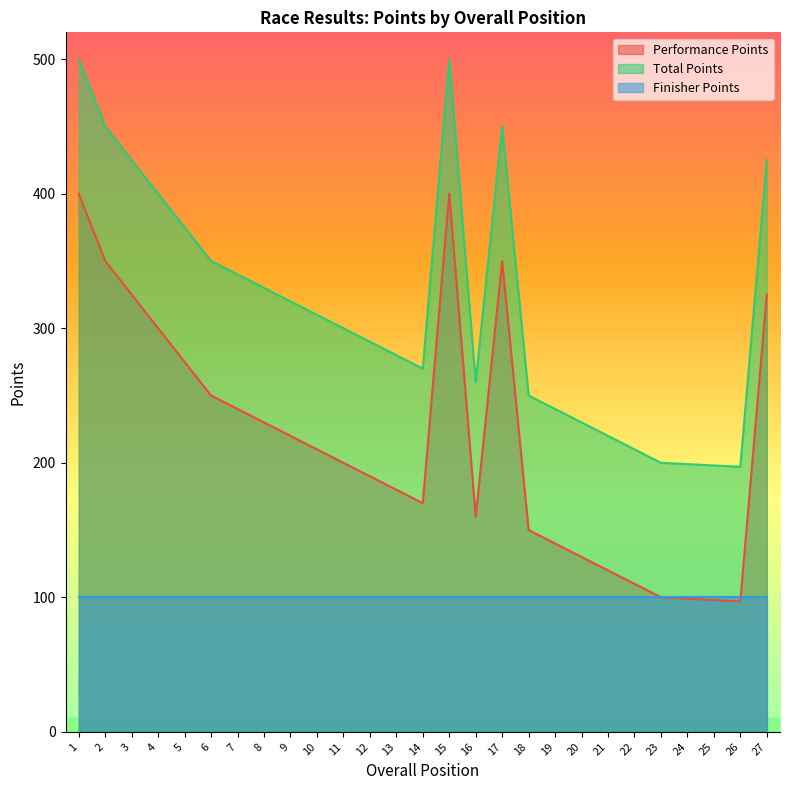

What is the difference between the second highest and second lowest values in the Total Points series?

302